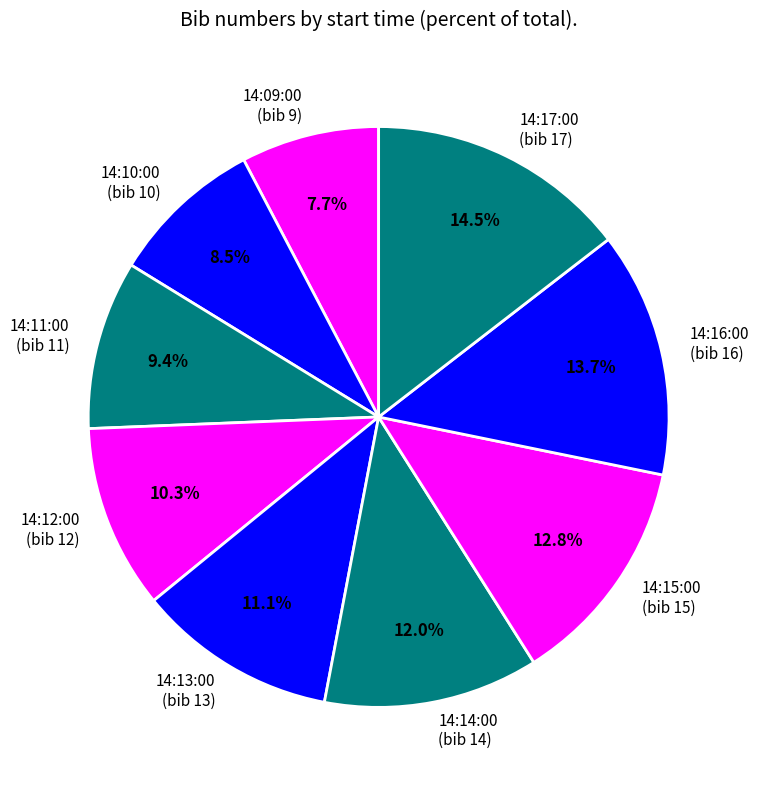

The 14:14:00 slice represents 25% of the pie. True or false?

False